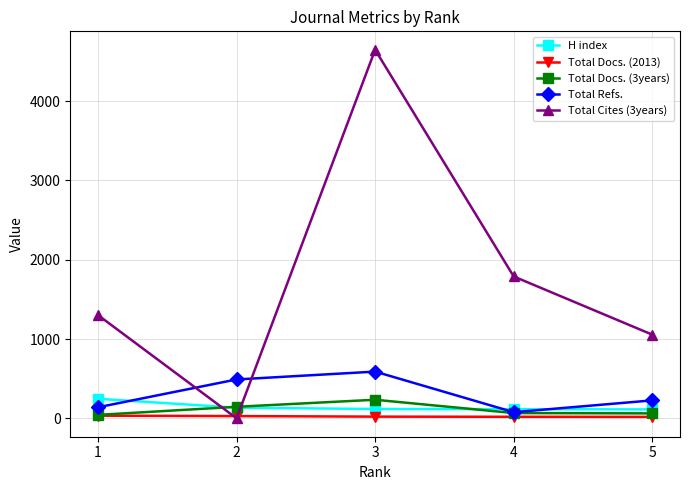

Is it true that Total Docs. (3years) equals 62 at 5?

True